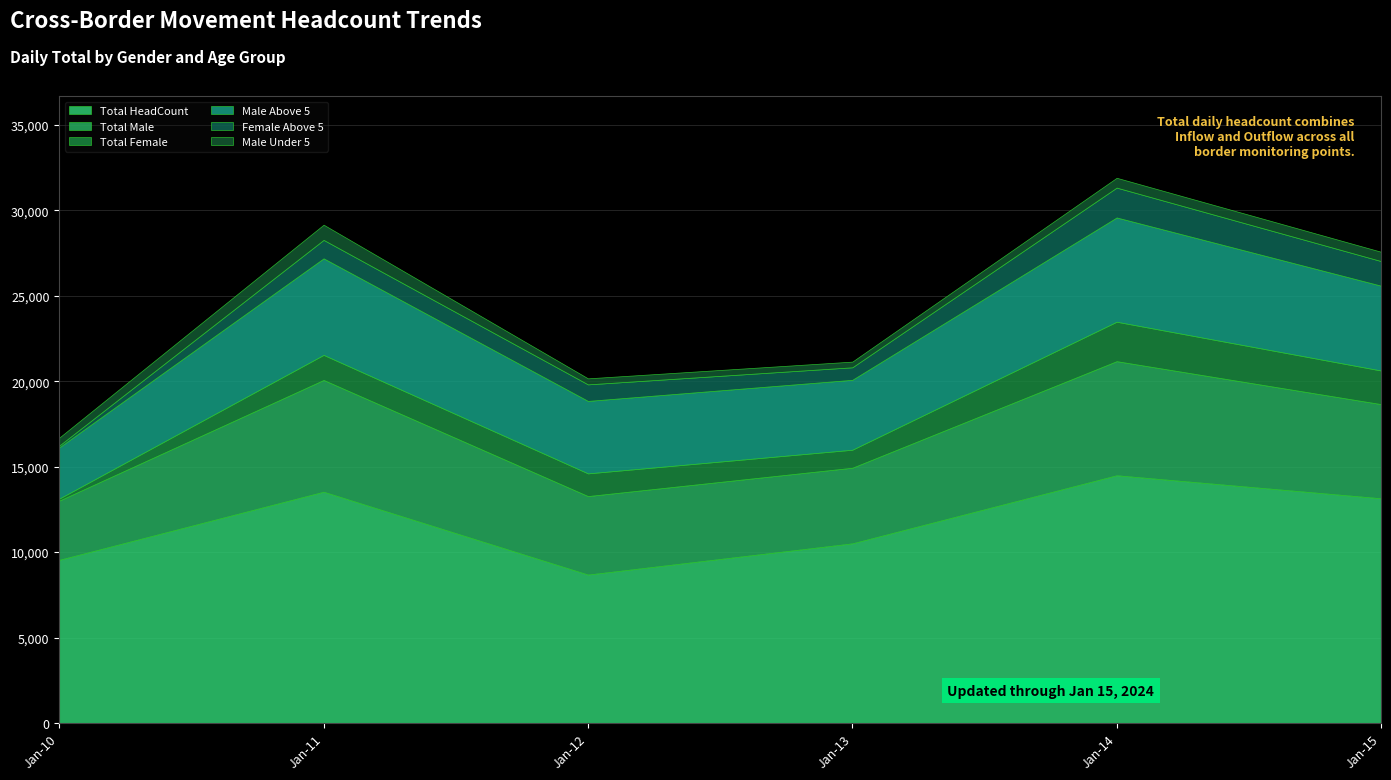

Which category has the highest value in the Total HeadCount series?

Jan-14